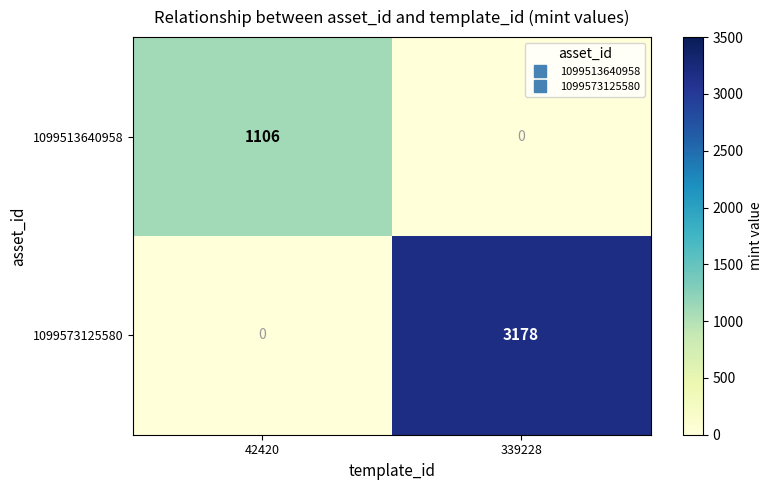

What is the sum of the 1099513640958 values at 339228 and 42420?

1106